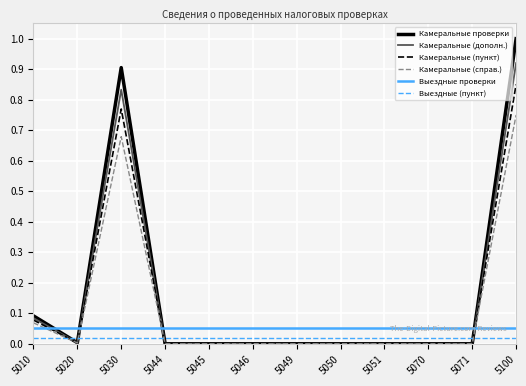

Rank the series by their maximum value, from lowest to highest.

Выездные (пункт), Выездные проверки, Камеральные (справ.), Камеральные (пункт), Камеральные (дополн.), Камеральные проверки